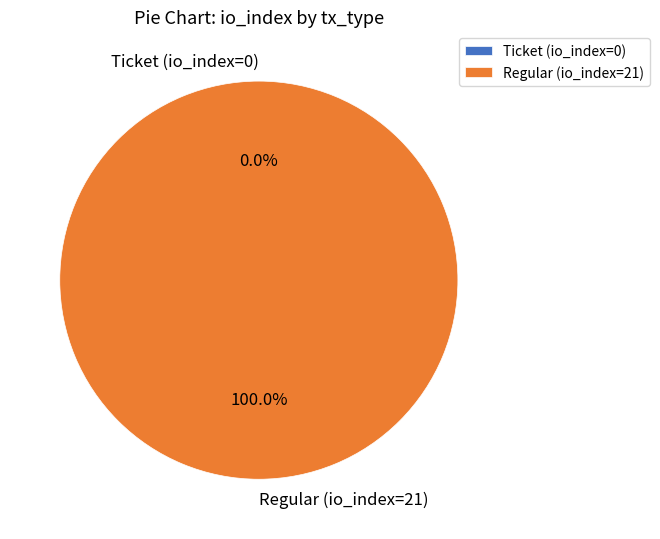

What is the change in value from Ticket (io_index=0) to Regular (io_index=21)?

+21